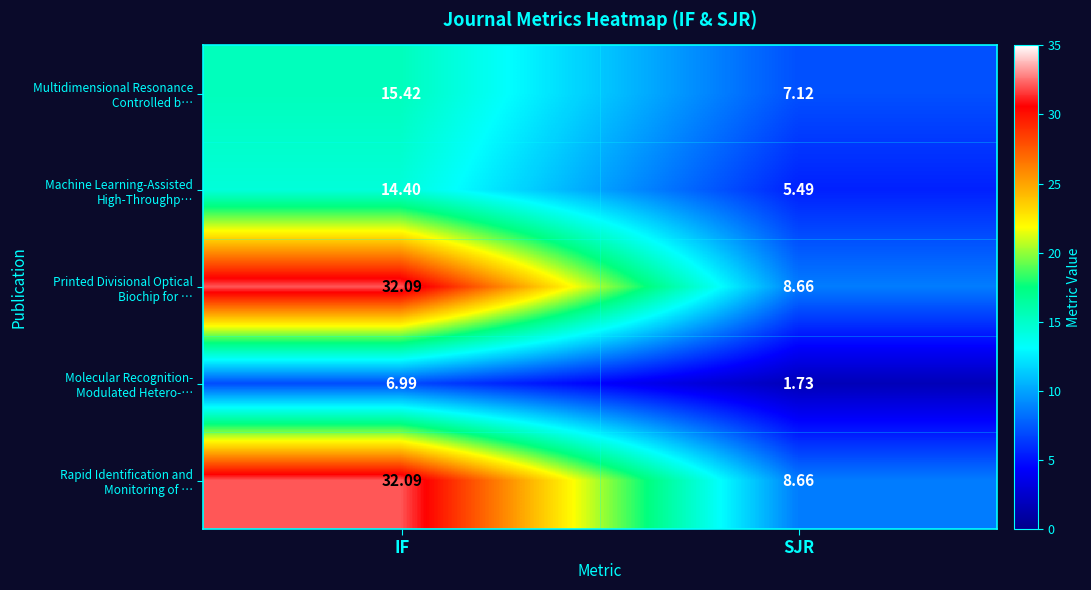

Which label corresponds to the smallest value in the chart?

SJR